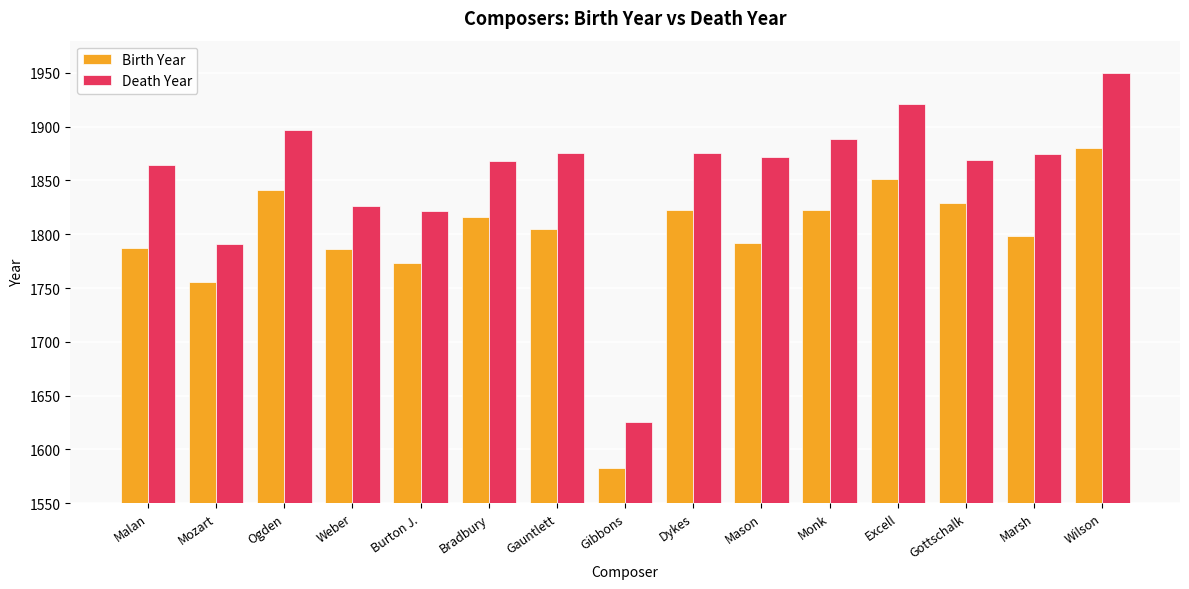

What is the approximate value of Birth Year at Gottschalk, to the nearest 50?

1850